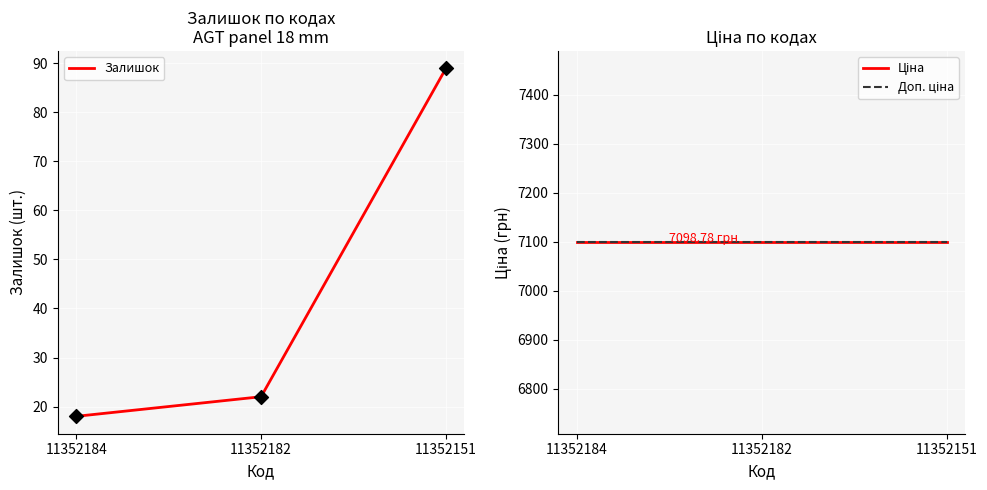

Is the value of Залишок at 11352151 greater than the value of Ціна at 11352184?

No